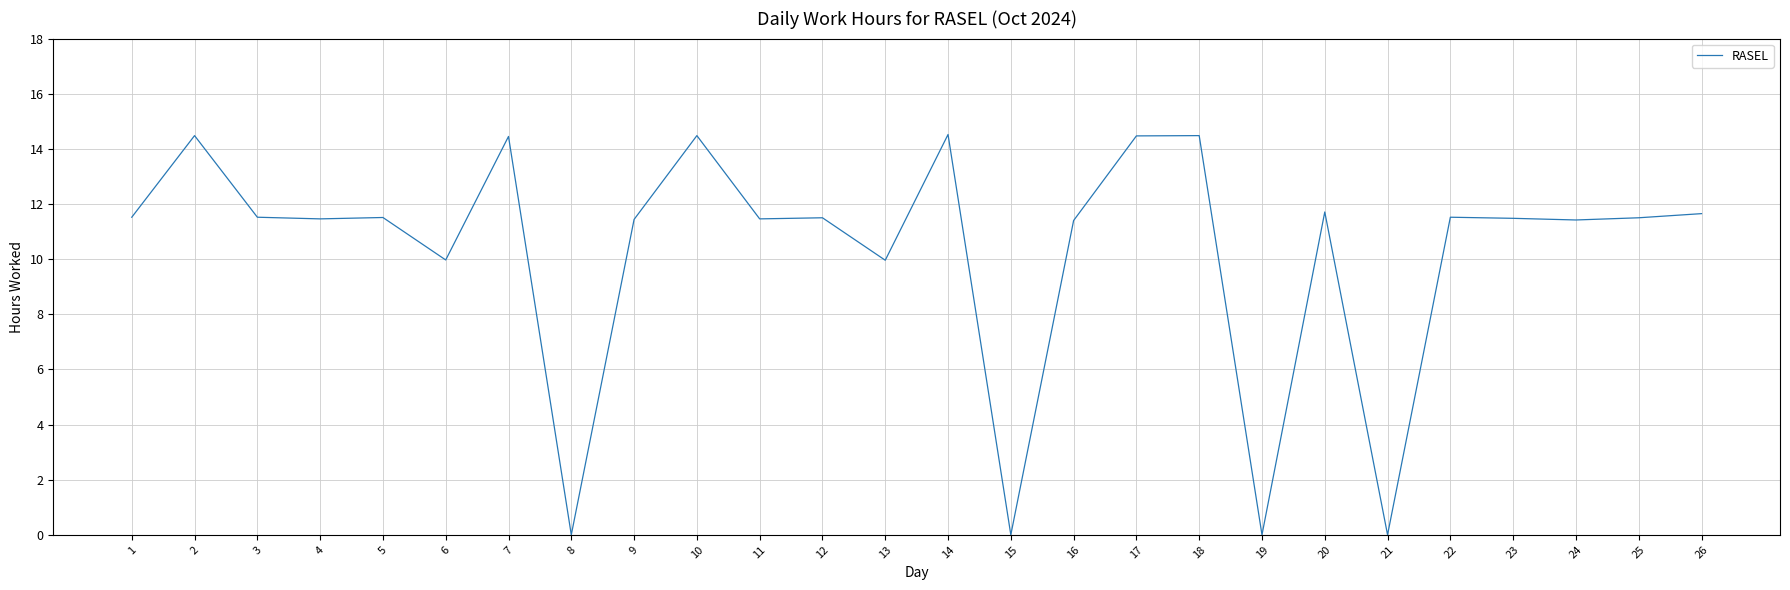

What is the maximum value shown in the chart?

14.5